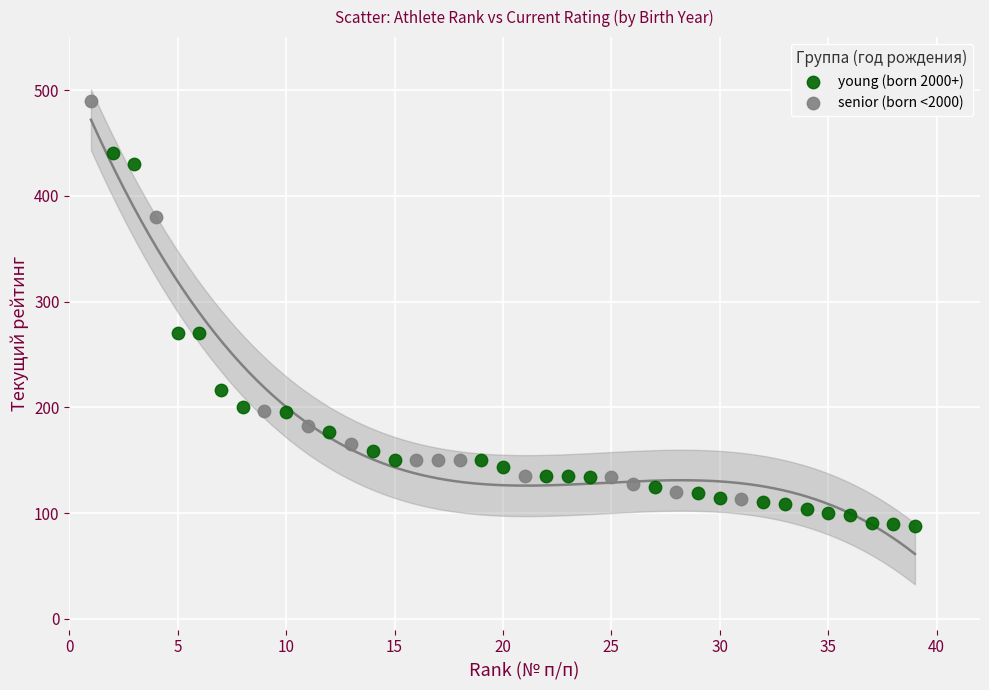

Which series has the widest spread of Y values?

senior (born <2000)